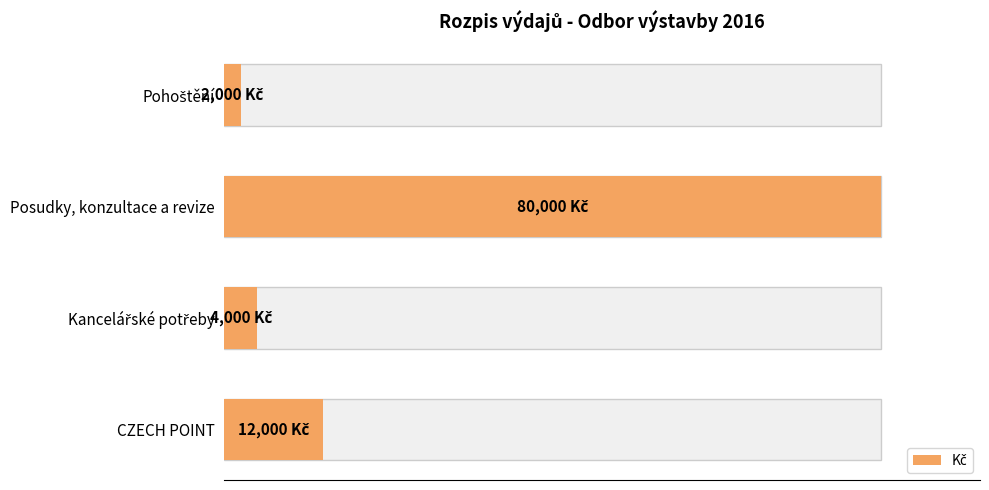

Are the bars grouped side by side (vs. stacked)?

No